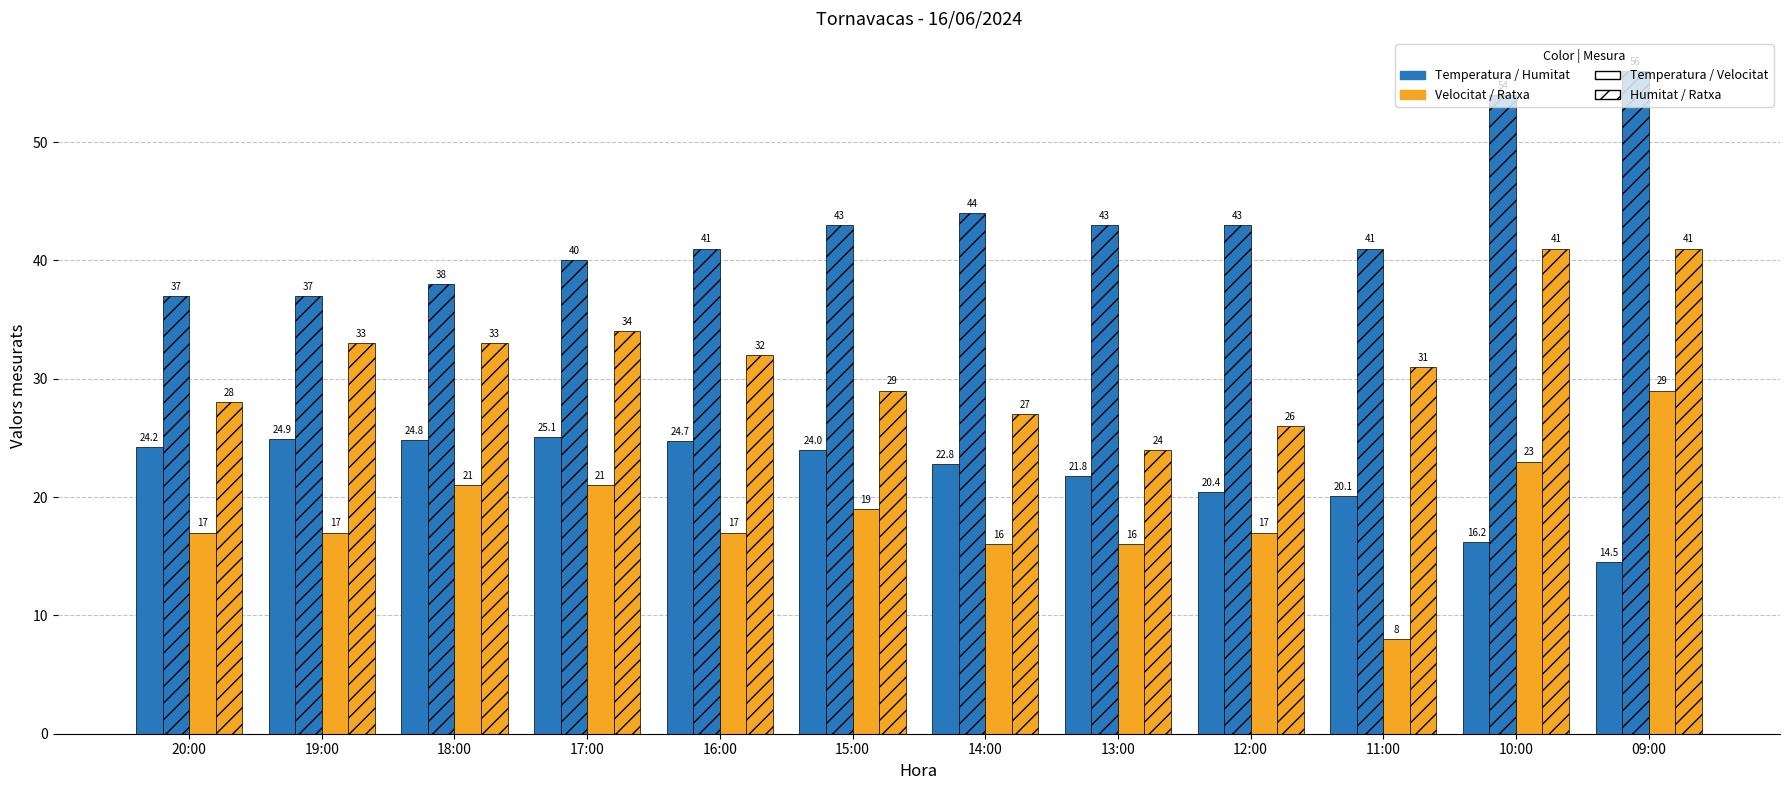

Are the bars horizontal?

No